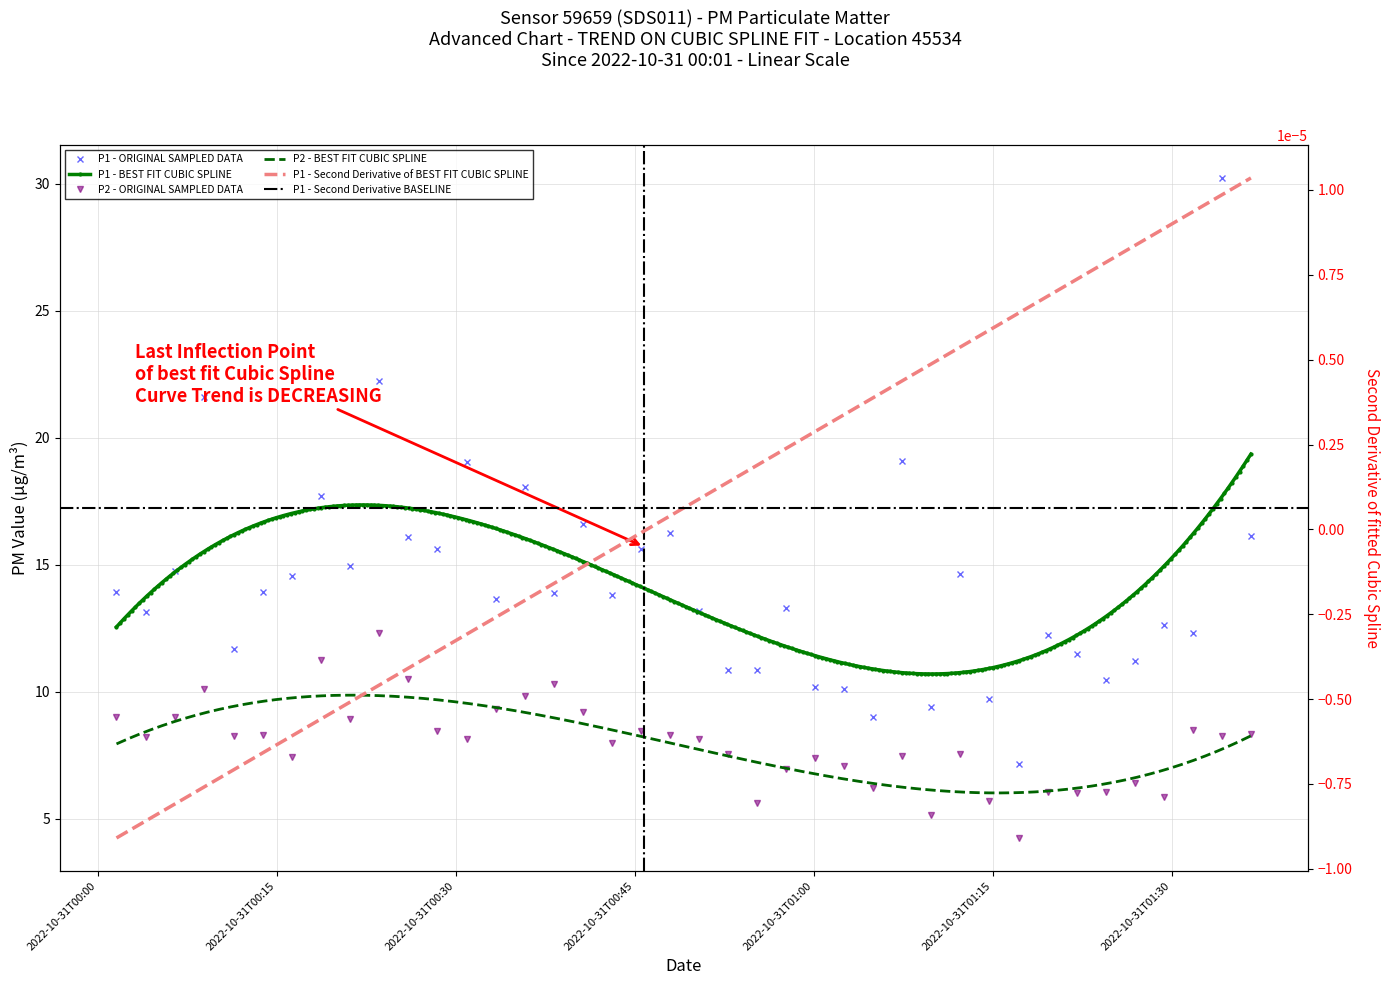

Is it true that P2 equals 4.0 at 35?

False